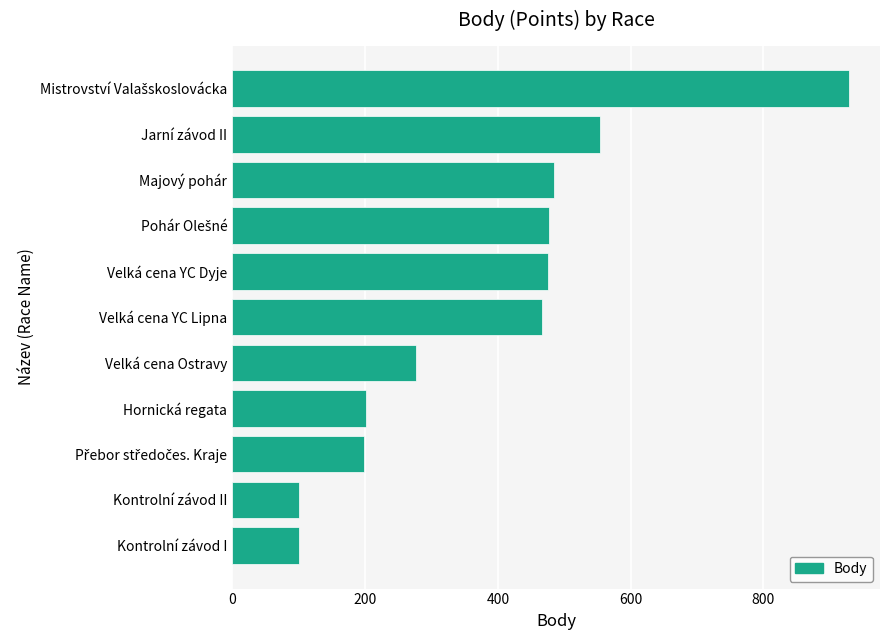

What is the minimum value shown in the chart?

101